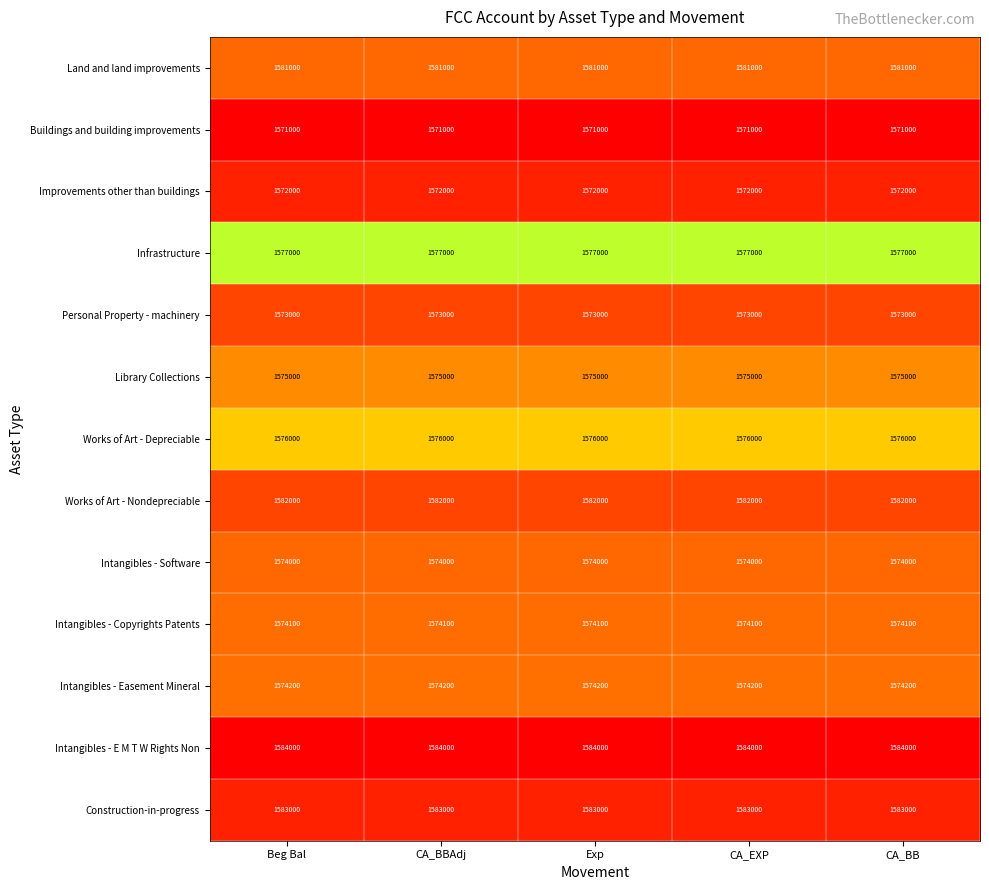

Which series has the largest total across all categories?

Intangibles - E M T W Rights Non